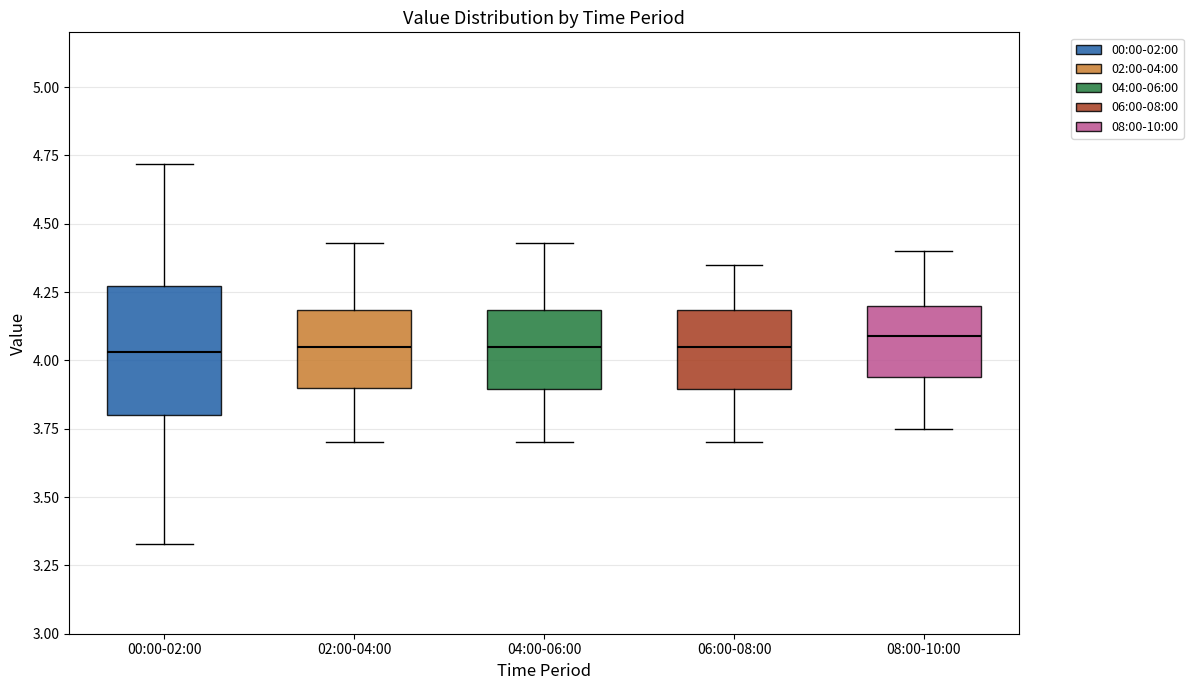

Reading left to right, read every box against the y-axis: the position of its median line, the range the box covers, and the ends of its whiskers. The values are not printed on the chart, so give them approximately, as read against the axis.

00:00-02:00: median 4.05, box 3.80 to 4.25, whiskers 3.35 to 4.70
02:00-04:00: median 4.05, box 3.90 to 4.20, whiskers 3.70 to 4.45
04:00-06:00: median 4.05, box 3.90 to 4.20, whiskers 3.70 to 4.45
06:00-08:00: median 4.05, box 3.90 to 4.20, whiskers 3.70 to 4.35
08:00-10:00: median 4.10, box 3.95 to 4.20, whiskers 3.75 to 4.40